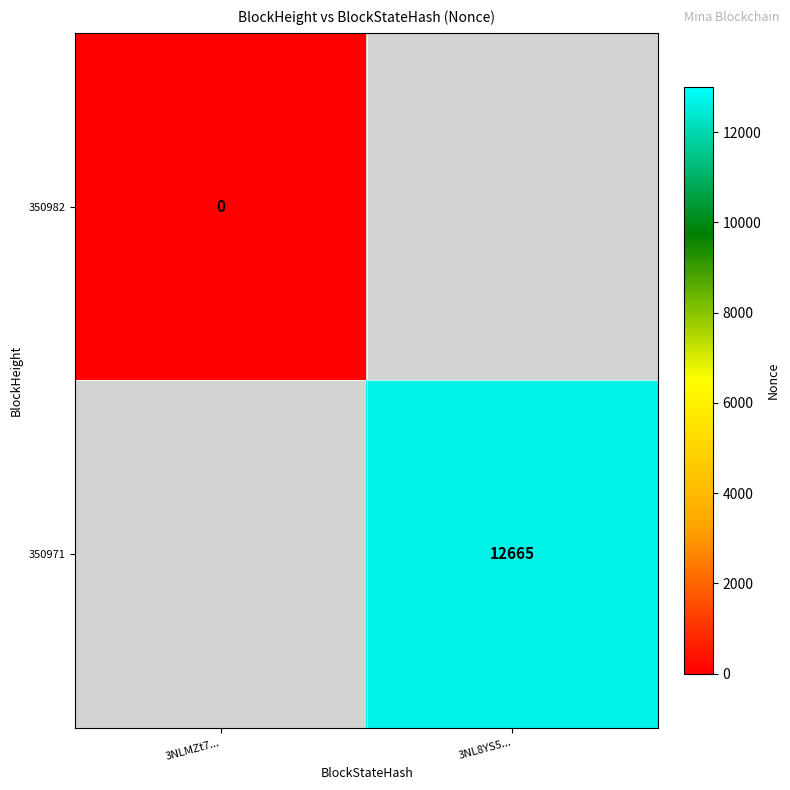

Is the value of 350971 at 3NL8YS5... greater than the value of 350982 at 3NLMZt7...?

Yes